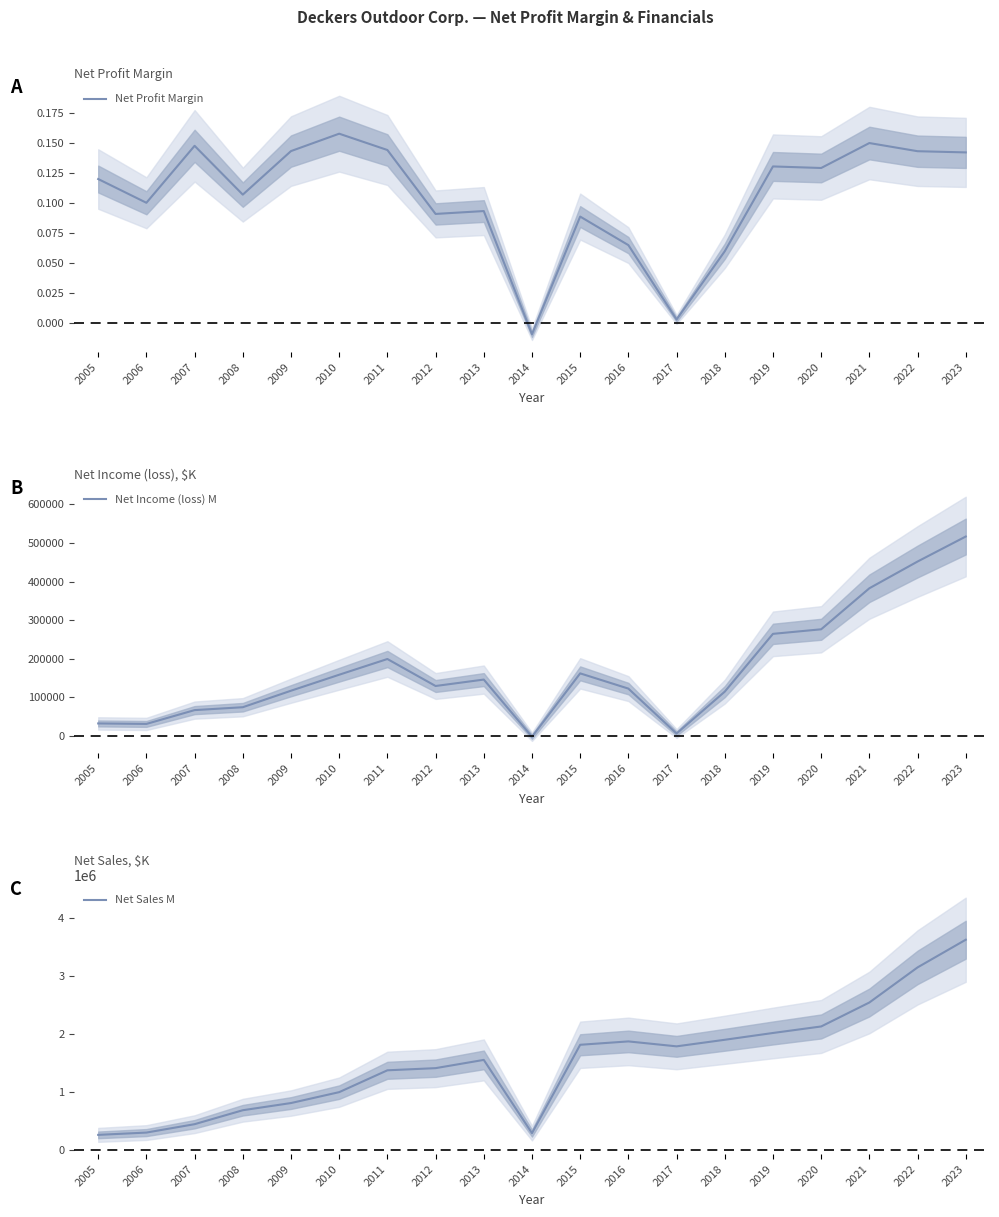

The Net Profit Margin series shows 0.1 at 2018. True or false?

False